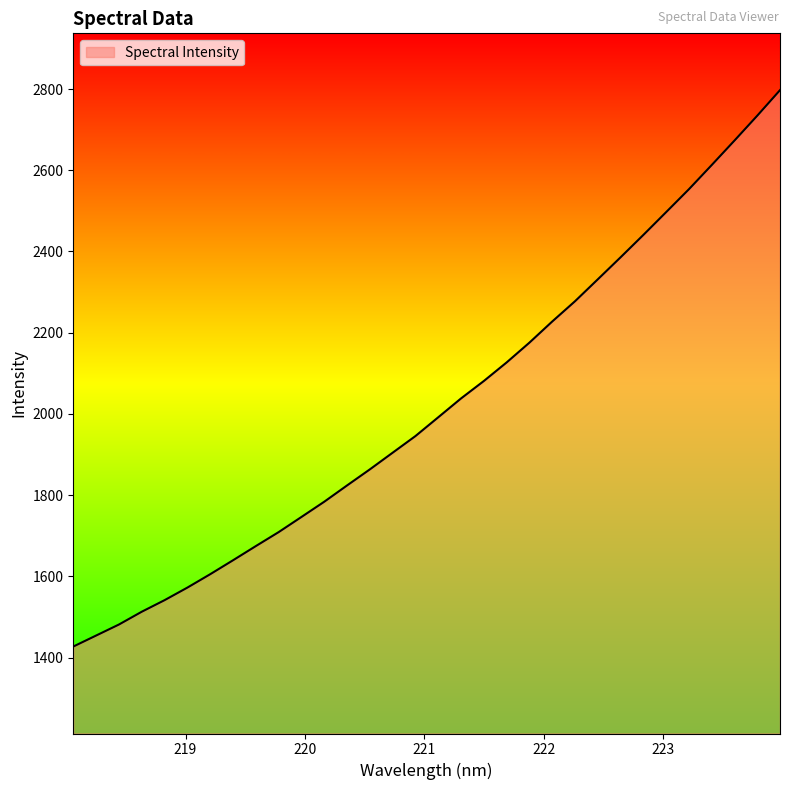

What is the maximum value shown in the chart?

2797.3